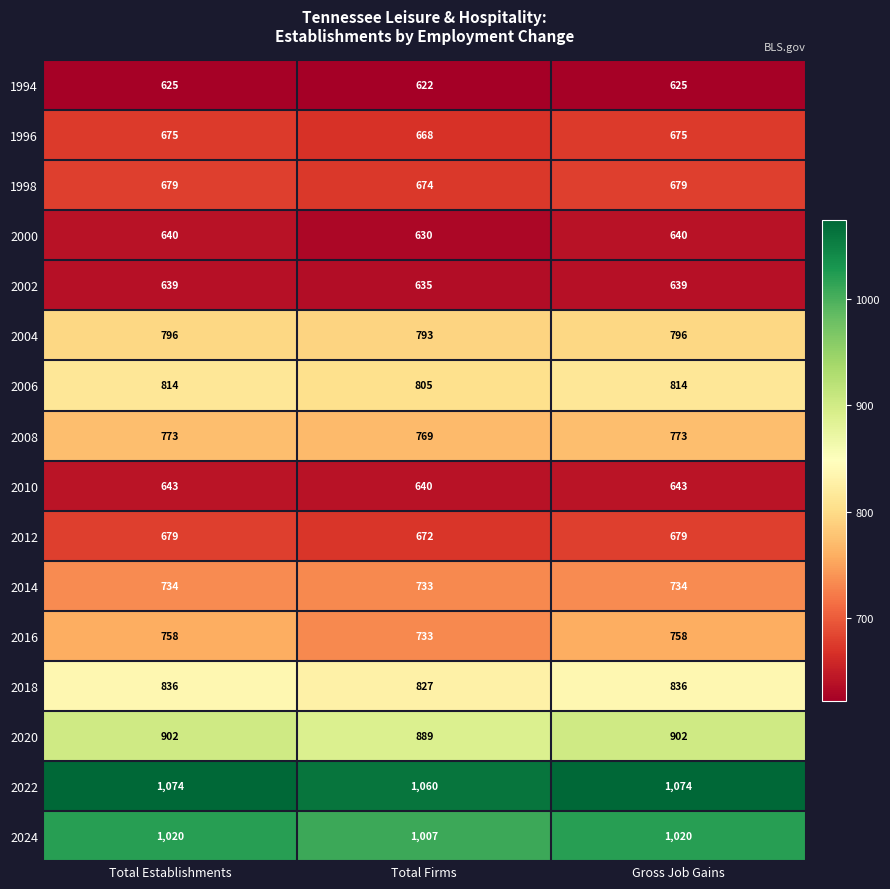

The 1996 series shows 1165 at Total Establishments. True or false?

False